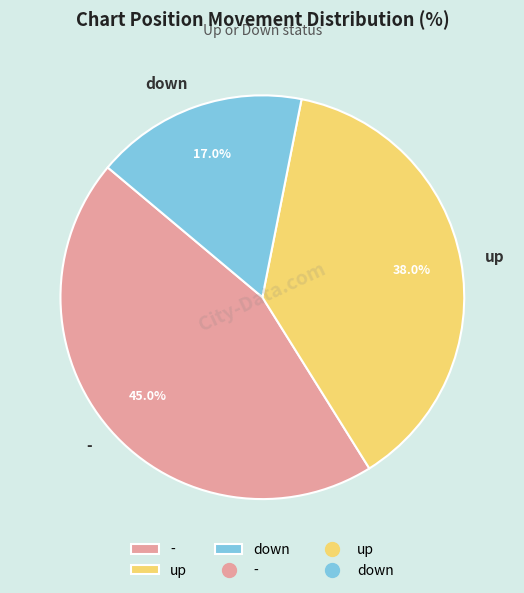

What is the smallest slice in the pie chart?

down